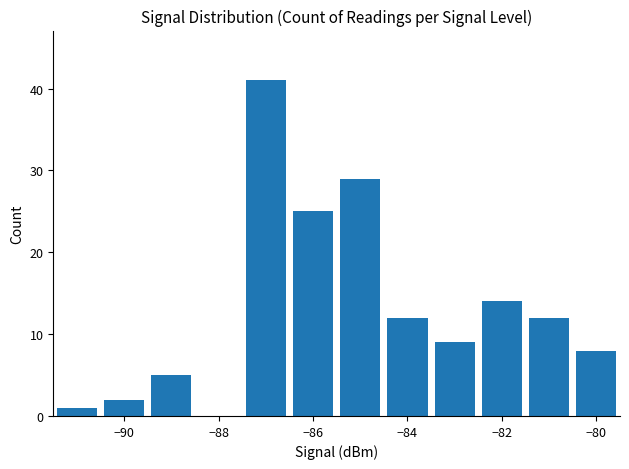

What is the maximum value shown in the chart?

41